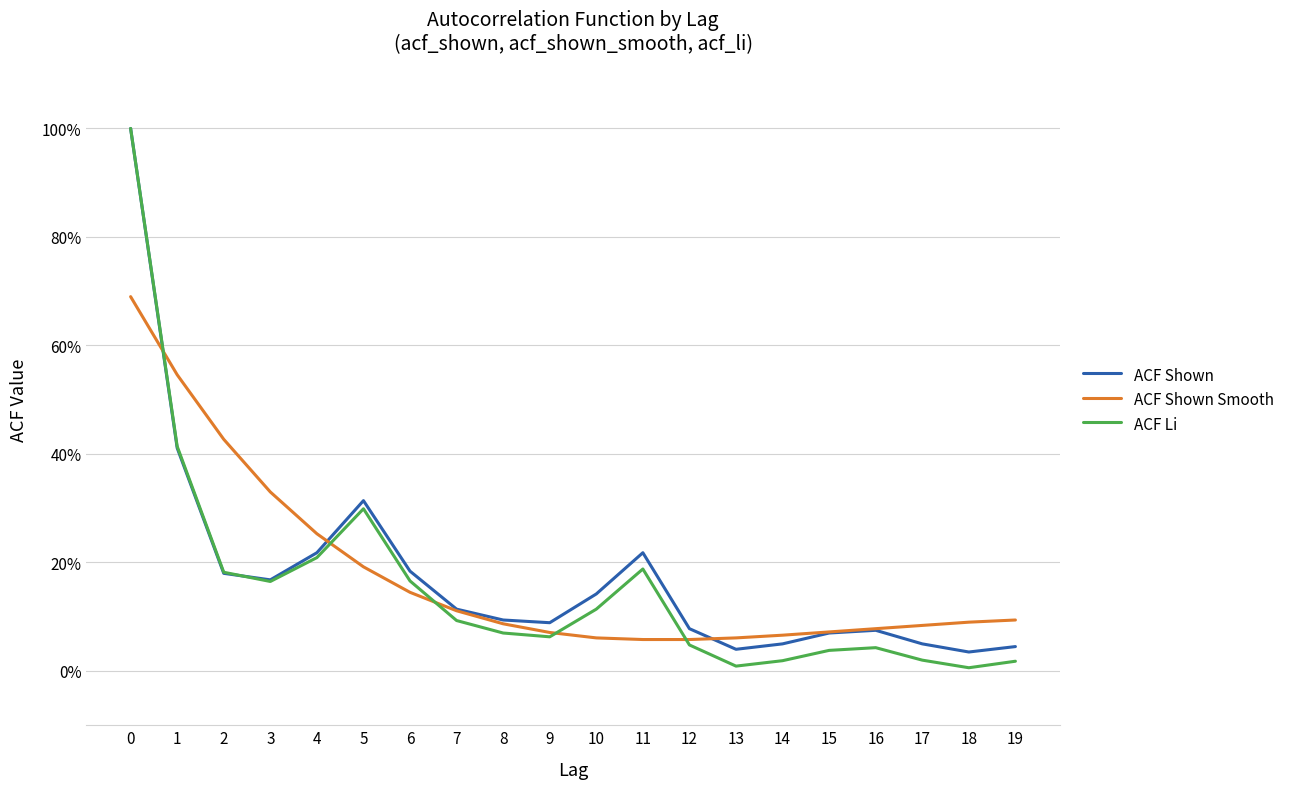

What is the value of the ACF Li point at the 8th from the left?

0.1